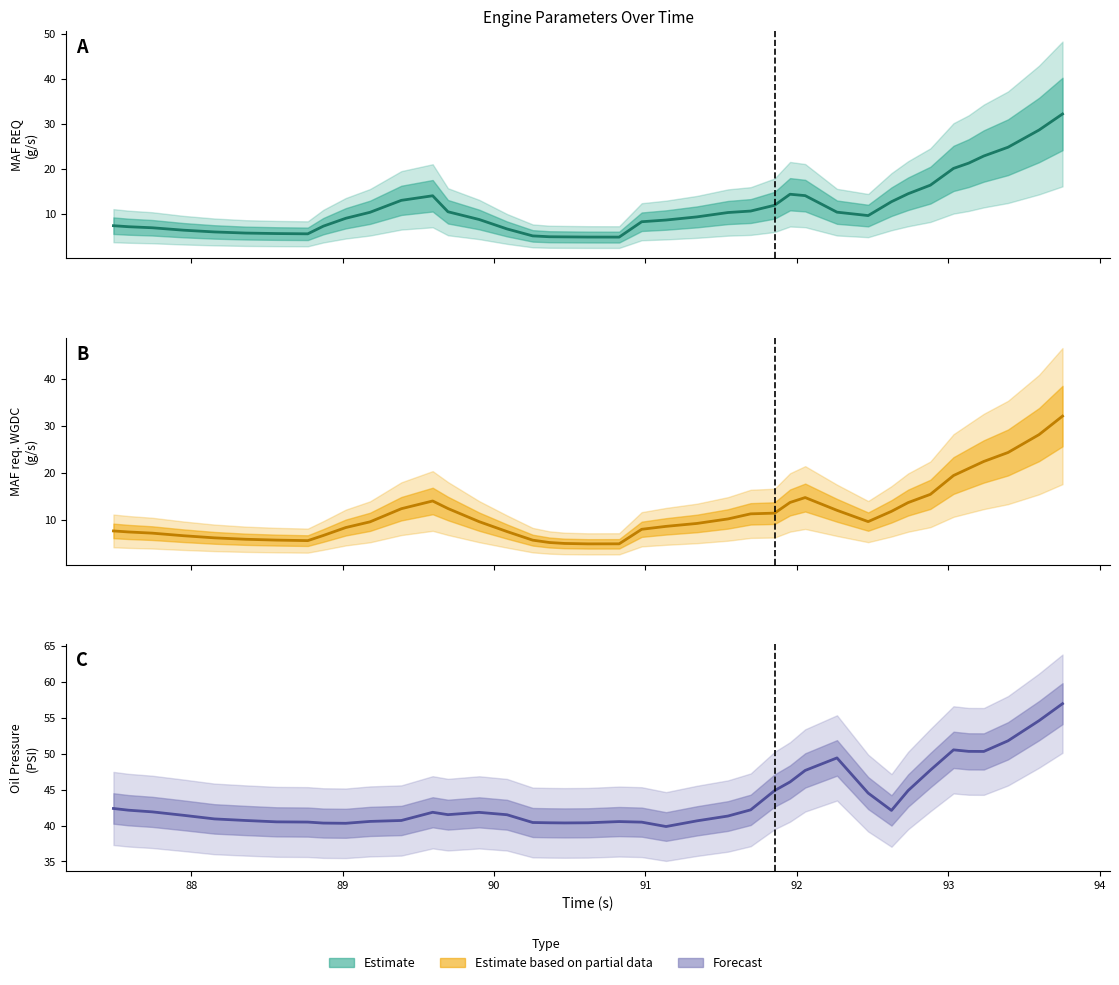

Which category has the lowest value across all series?

90.826